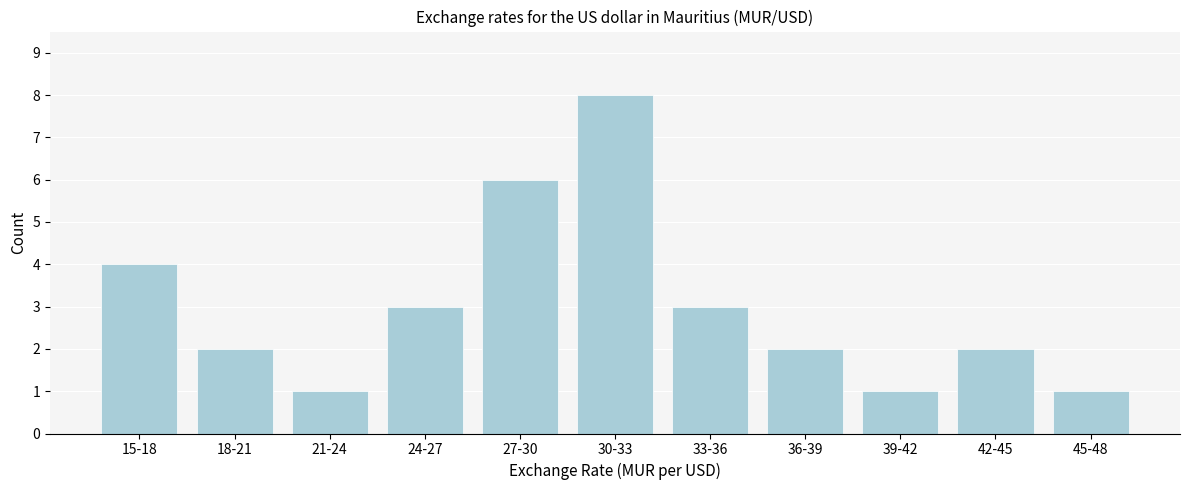

Reading left to right, extract all data points from this chart.

15-18=4	18-21=2	21-24=1	24-27=3	27-30=6	30-33=8	33-36=3	36-39=2	39-42=1	42-45=2	45-48=1